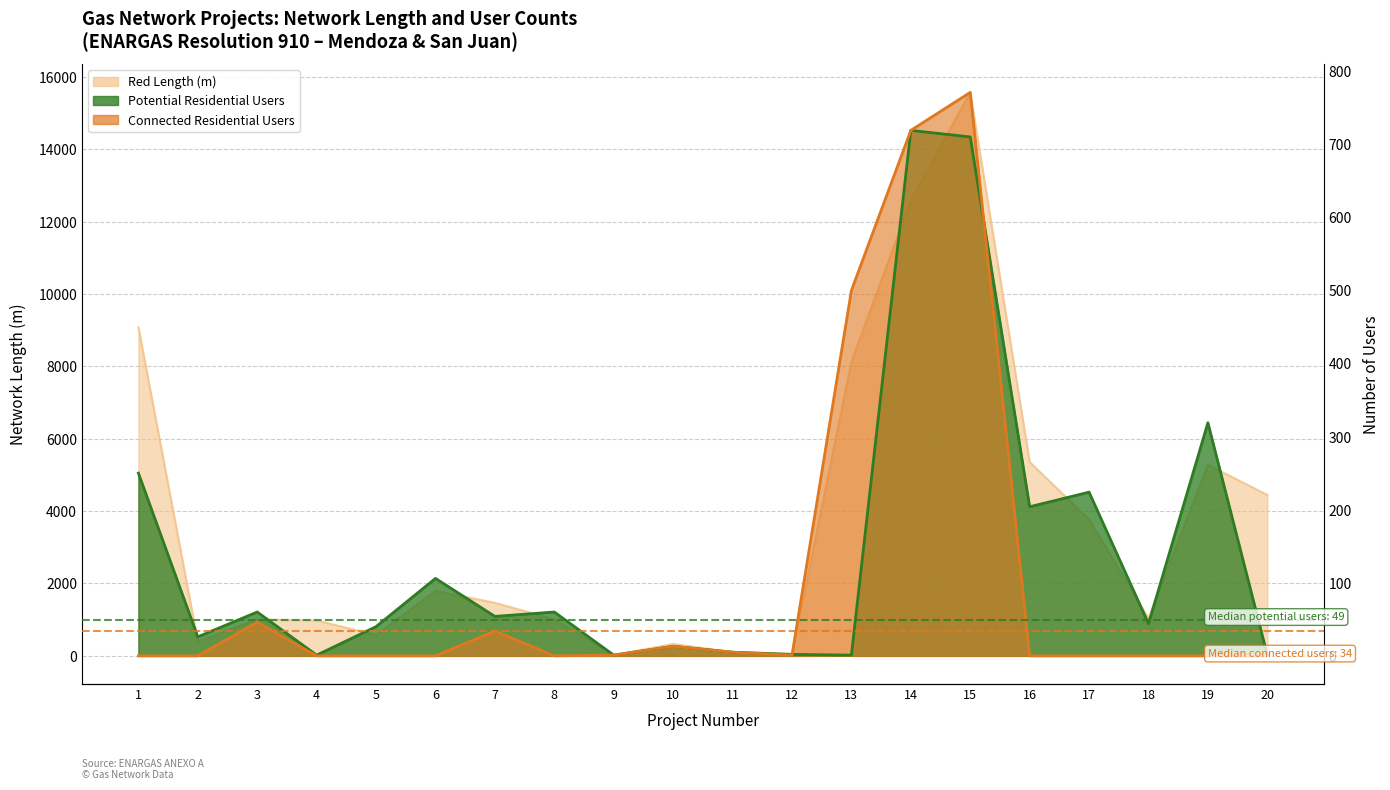

What is the spread (max minus min) of values at 2?

398.4